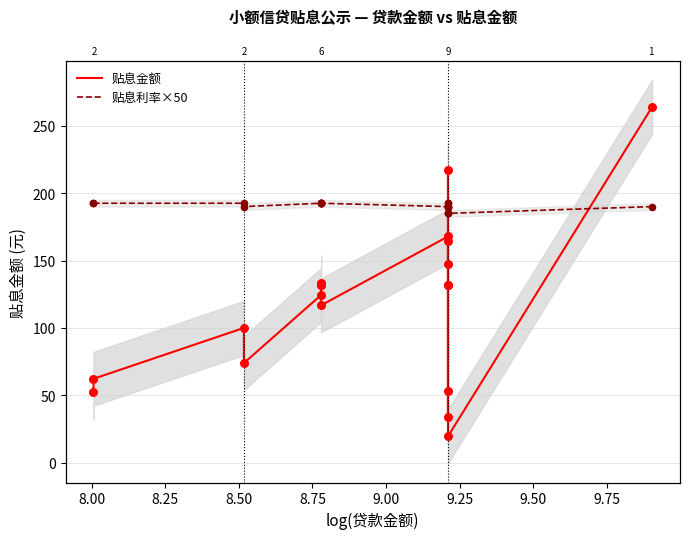

Which series reaches the minimum Y coordinate?

贴息金额